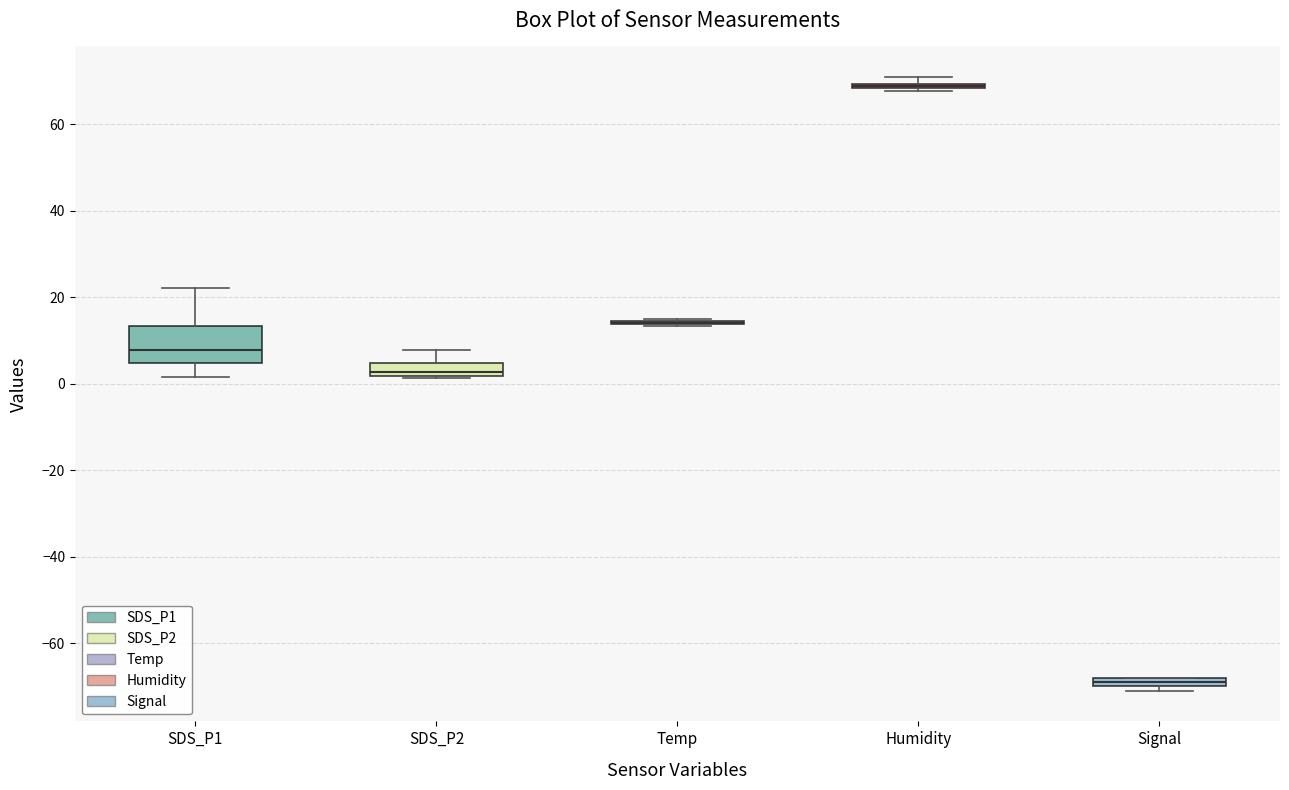

Where does the upper whisker of the box for SDS_P2 end on the y-axis? The values are not printed on the chart, so give them approximately, as read against the axis.

8